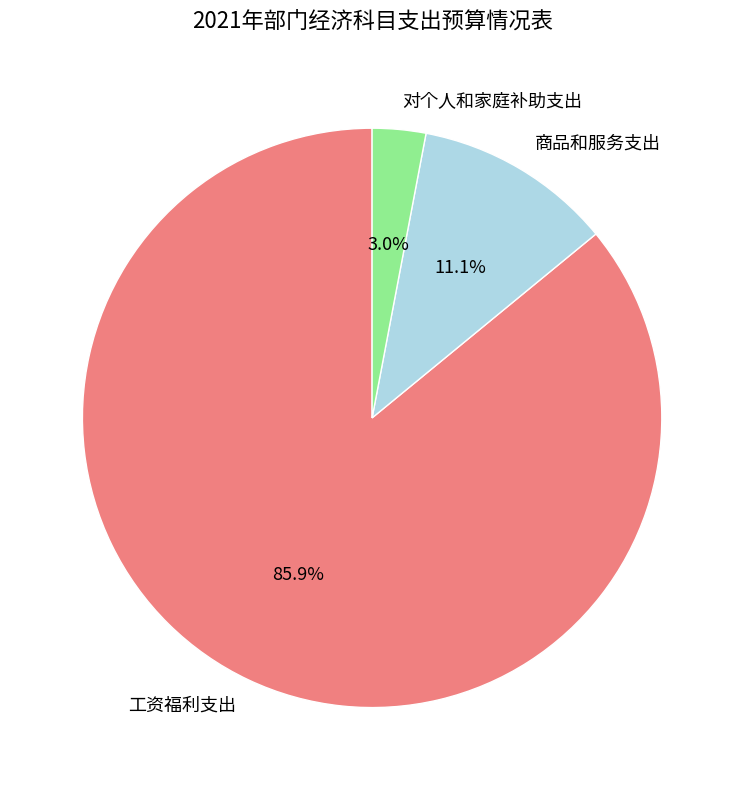

True or false: 对个人和家庭补助支出 accounts for 3% of the total.

True